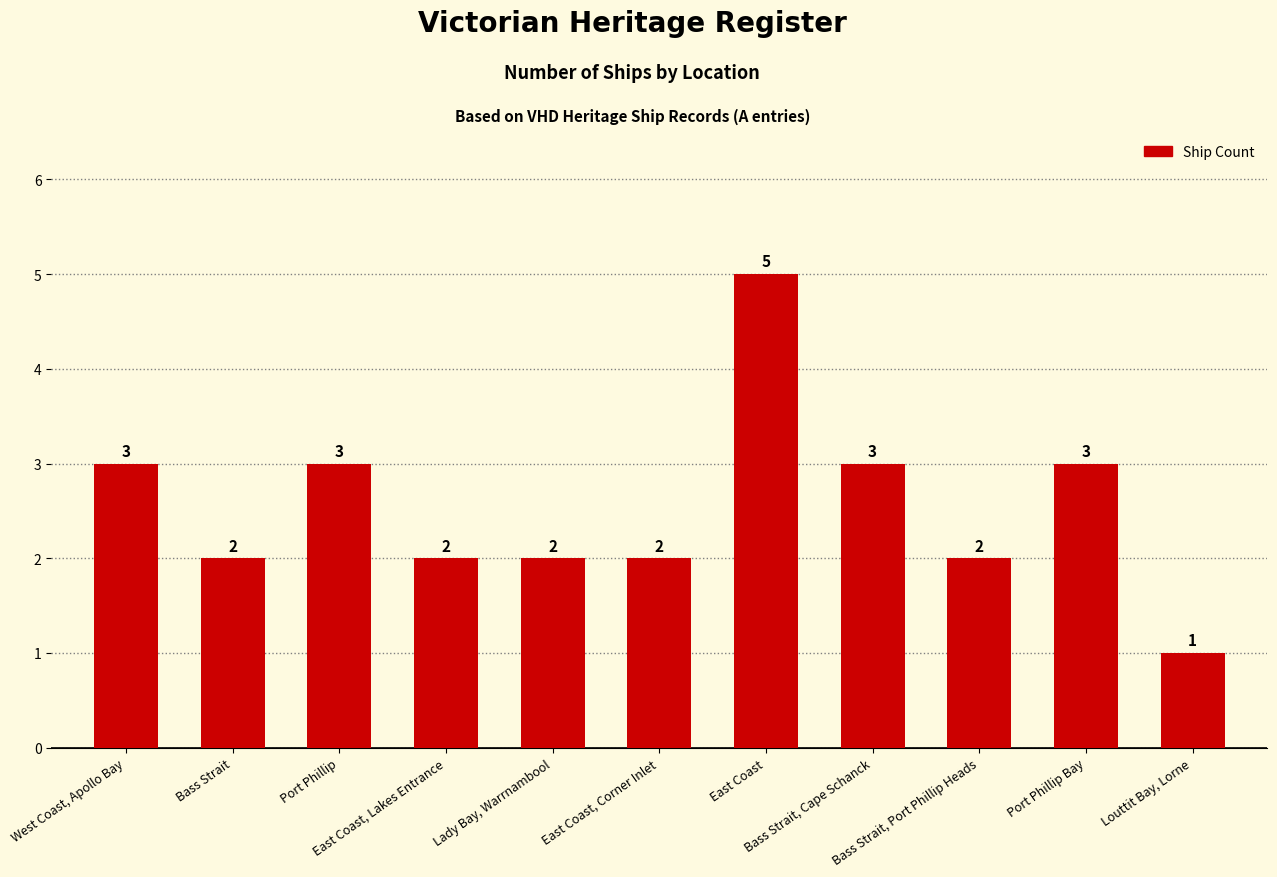

What is the average value?

3